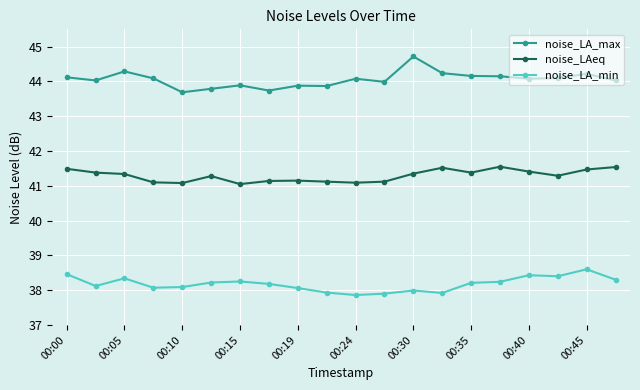

What is the difference between the maximum and minimum values in the noise_LAeq series?

0.5